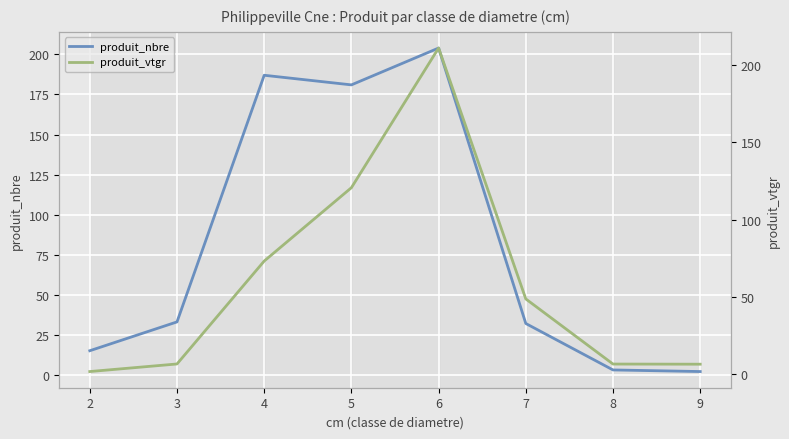

Read the produit_nbre value at 3.

33